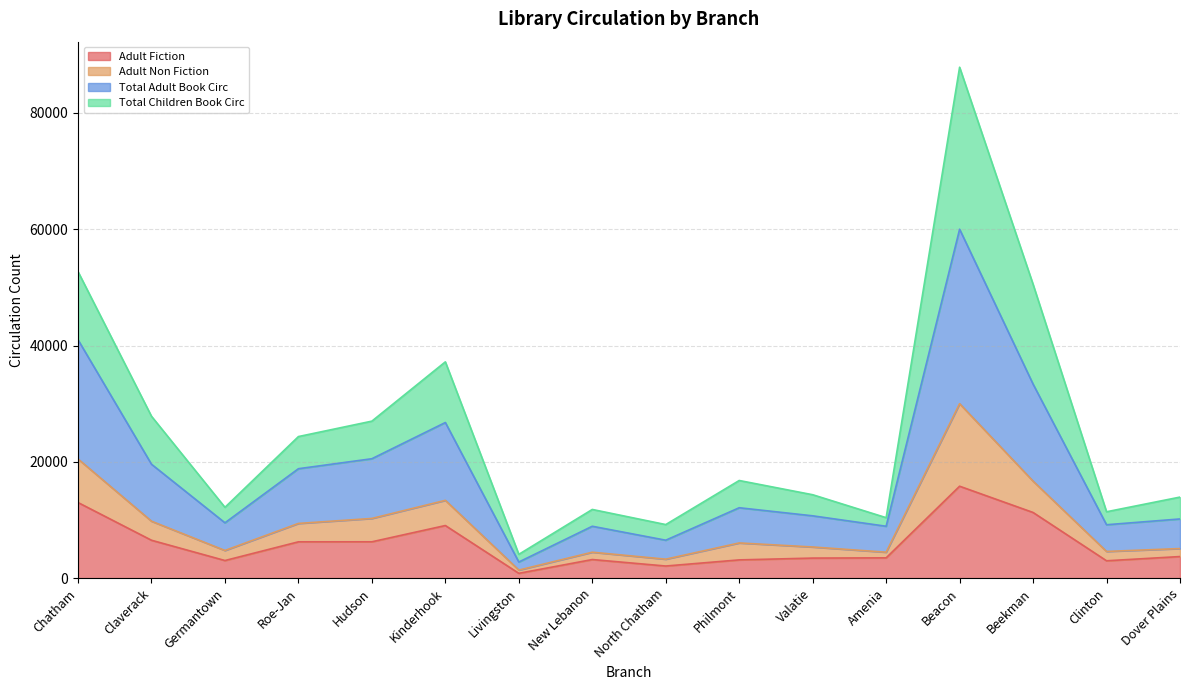

Between Amenia and Clinton, which series saw the biggest shift?

Total Children Book Circ